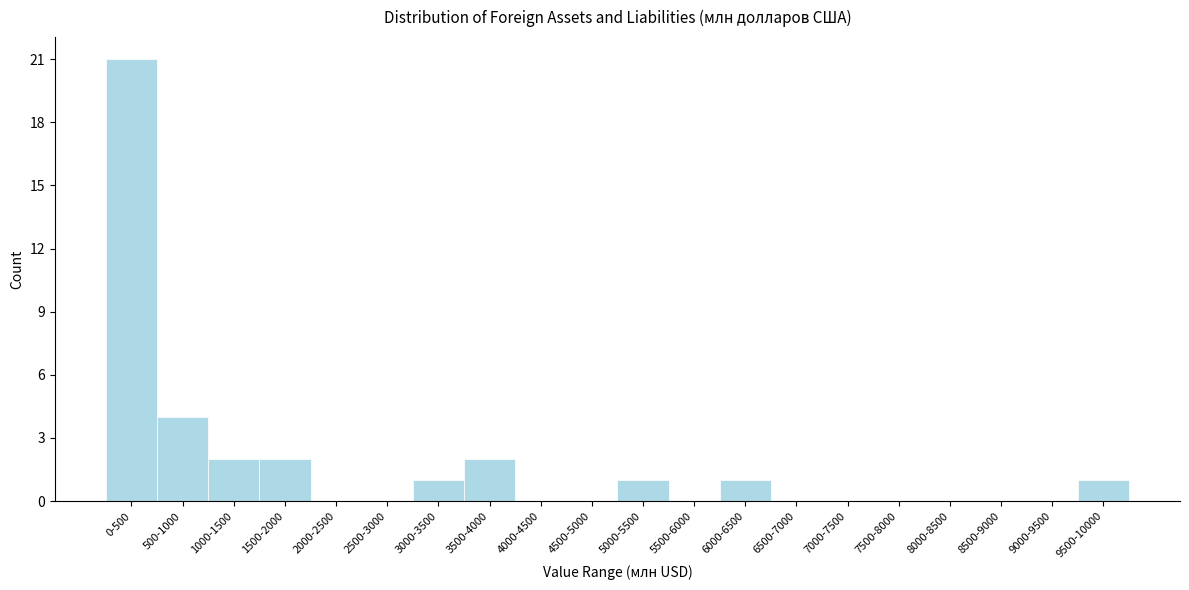

Reading left to right, extract all data points from this chart.

0-500=21	500-1000=4	1000-1500=2	1500-2000=2	2000-2500=0	2500-3000=0	3000-3500=1	3500-4000=2	4000-4500=0	4500-5000=0	5000-5500=1	5500-6000=0	6000-6500=1	6500-7000=0	7000-7500=0	7500-8000=0	8000-8500=0	8500-9000=0	9000-9500=0	9500-10000=1